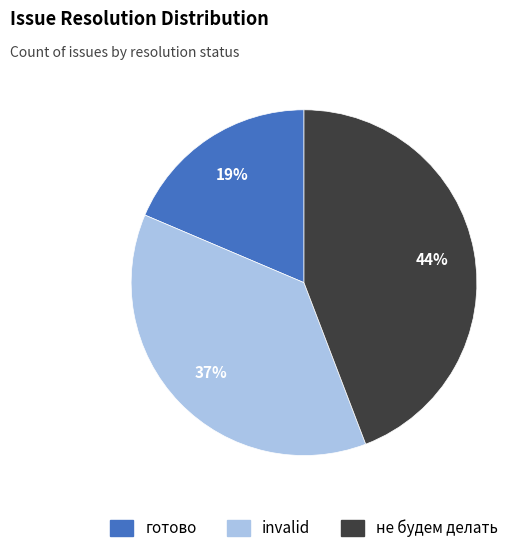

To the nearest percent, what is the combined percentage of invalid and не будем делать?

81%